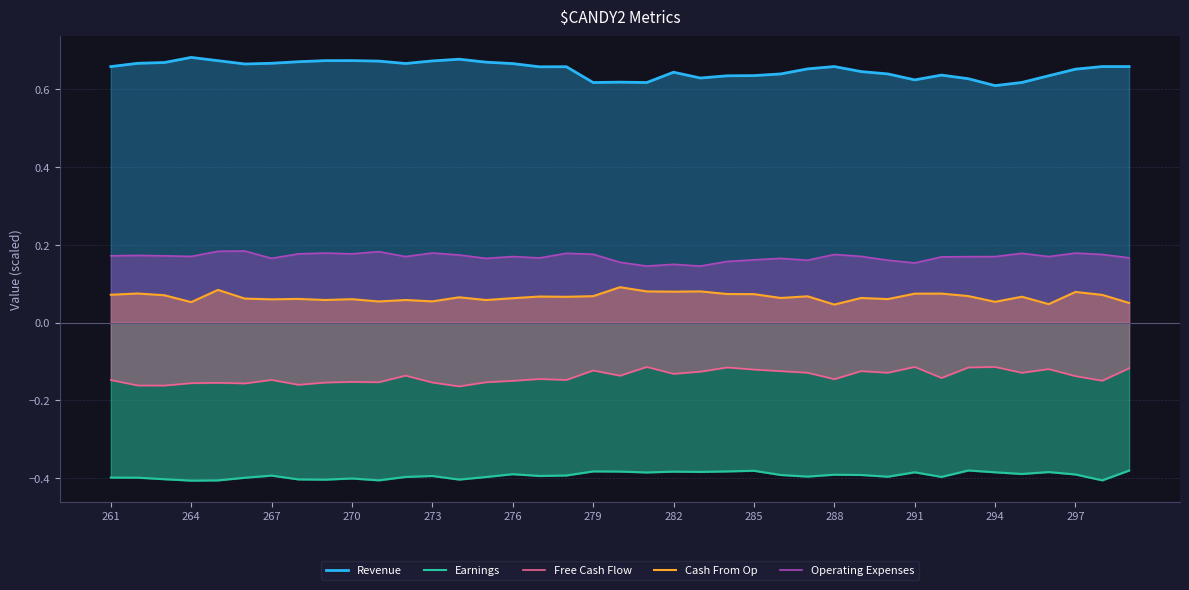

Is the value of Free Cash Flow at 261 greater than the value of Cash From Op at 291?

No